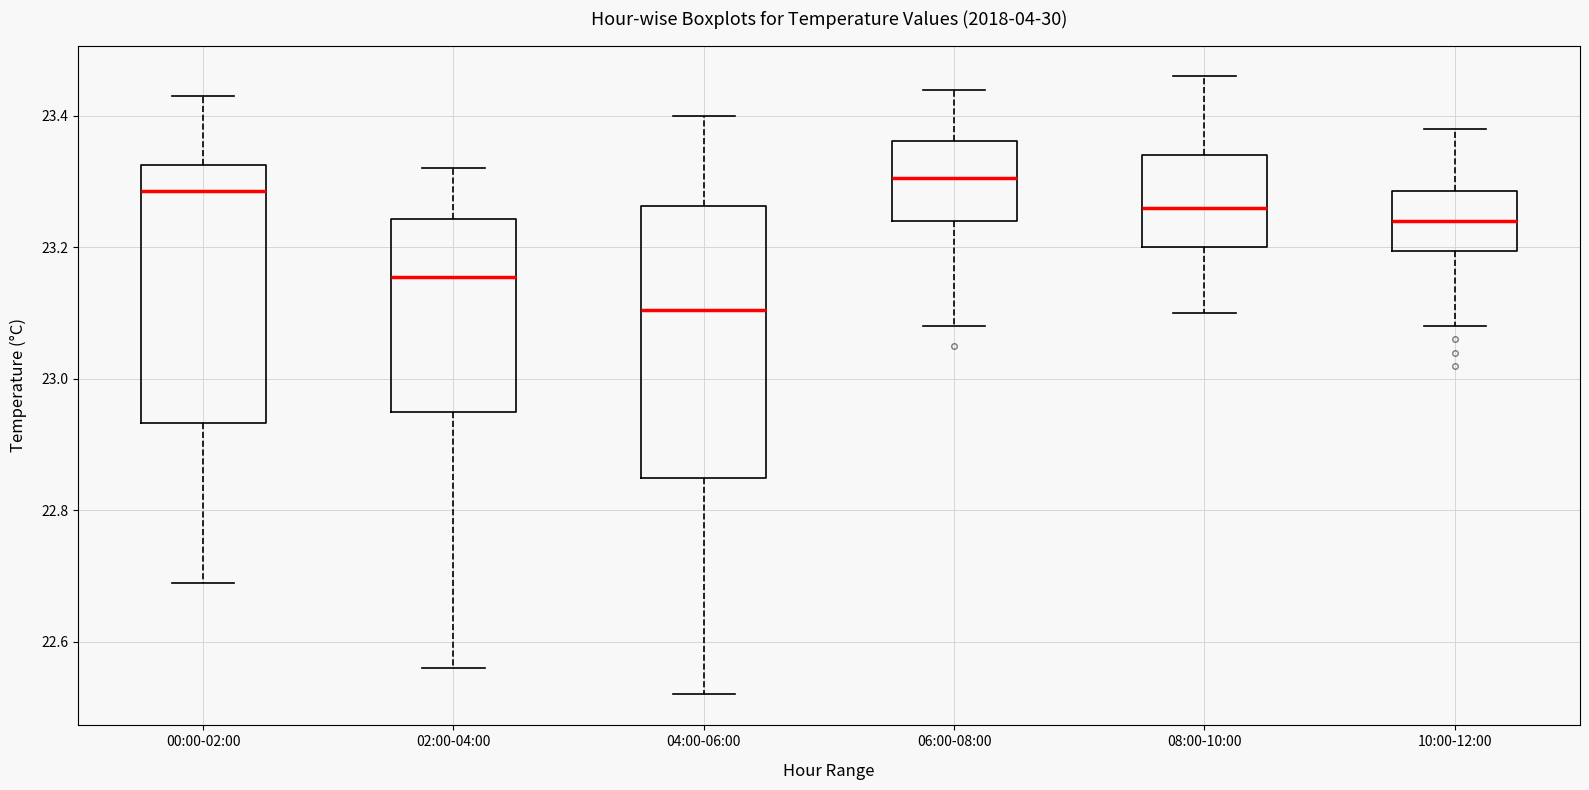

Reading left to right, transcribe this box plot: for each box, give where its median line is, the range the box spans, and where its two whiskers end, as read against the y-axis. The values are not printed on the chart, so give them approximately, as read against the axis.

00:00-02:00: median 23.28, box 22.94 to 23.32, whiskers 22.70 to 23.44
02:00-04:00: median 23.16, box 22.96 to 23.24, whiskers 22.56 to 23.32
04:00-06:00: median 23.10, box 22.86 to 23.26, whiskers 22.52 to 23.40
06:00-08:00: median 23.30, box 23.24 to 23.36, whiskers 23.08 to 23.44
08:00-10:00: median 23.26, box 23.20 to 23.34, whiskers 23.10 to 23.46
10:00-12:00: median 23.24, box 23.20 to 23.28, whiskers 23.08 to 23.38